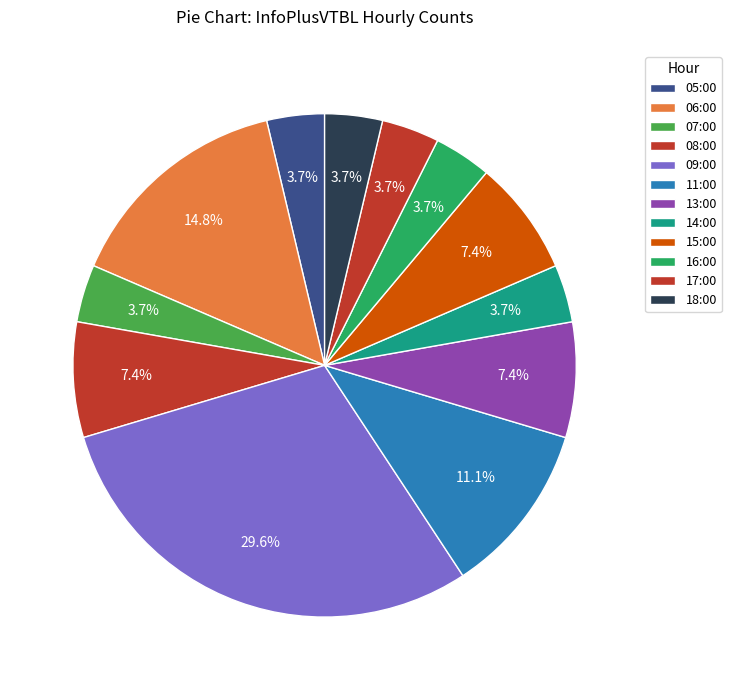

How many slices are in this pie chart?

12